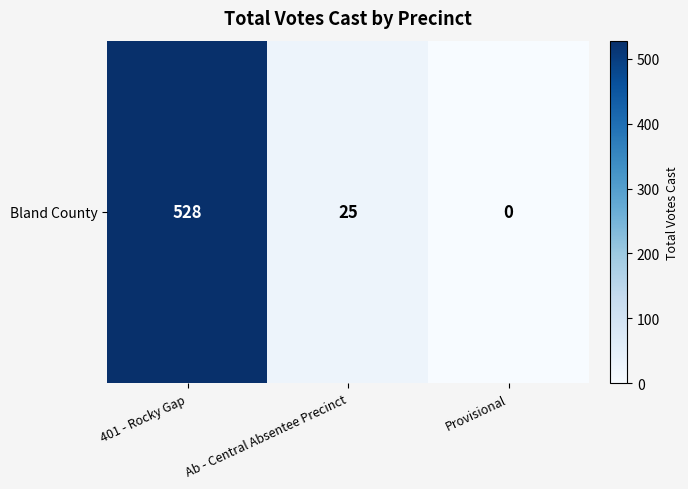

List the labels in order of value, largest first.

401 - Rocky Gap, Ab - Central Absentee Precinct, Provisional